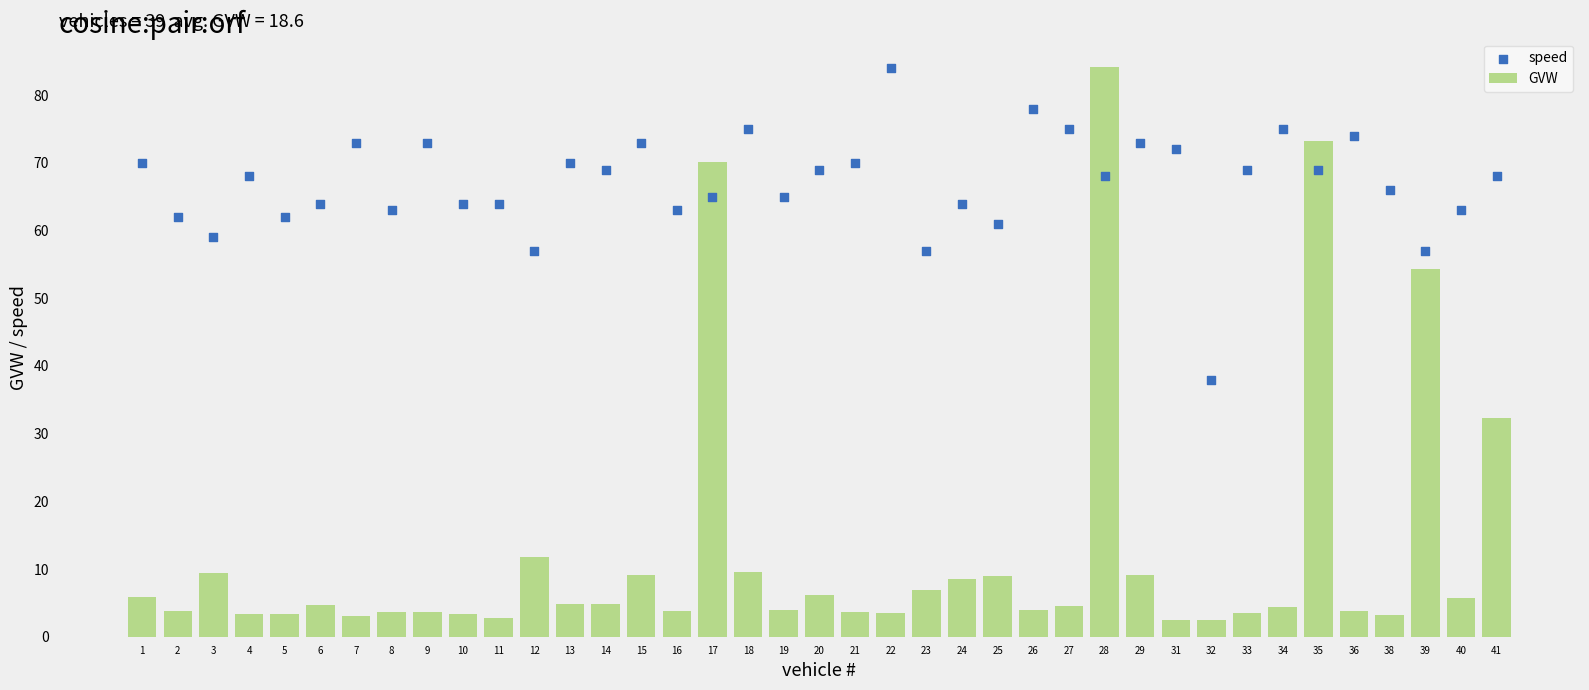

At which category is the sum across all series the highest?

28